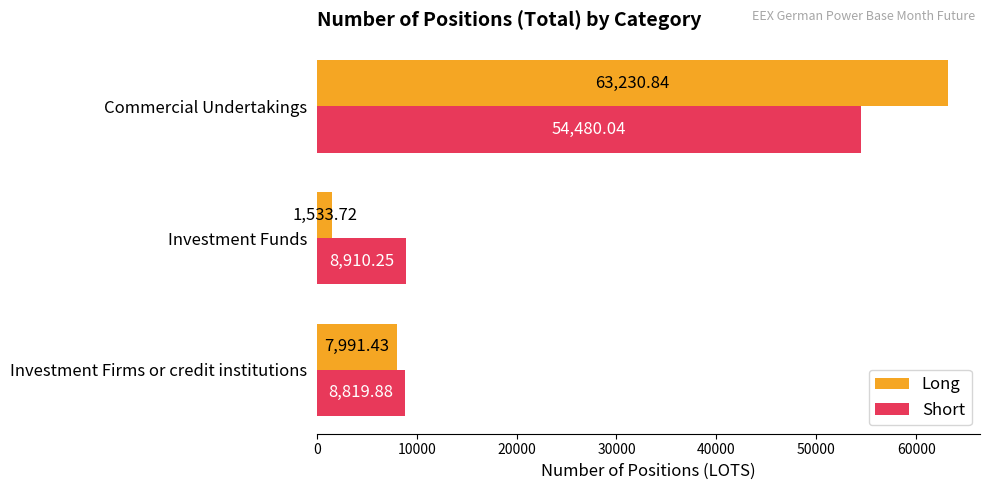

How many categories are shown in the chart?

3